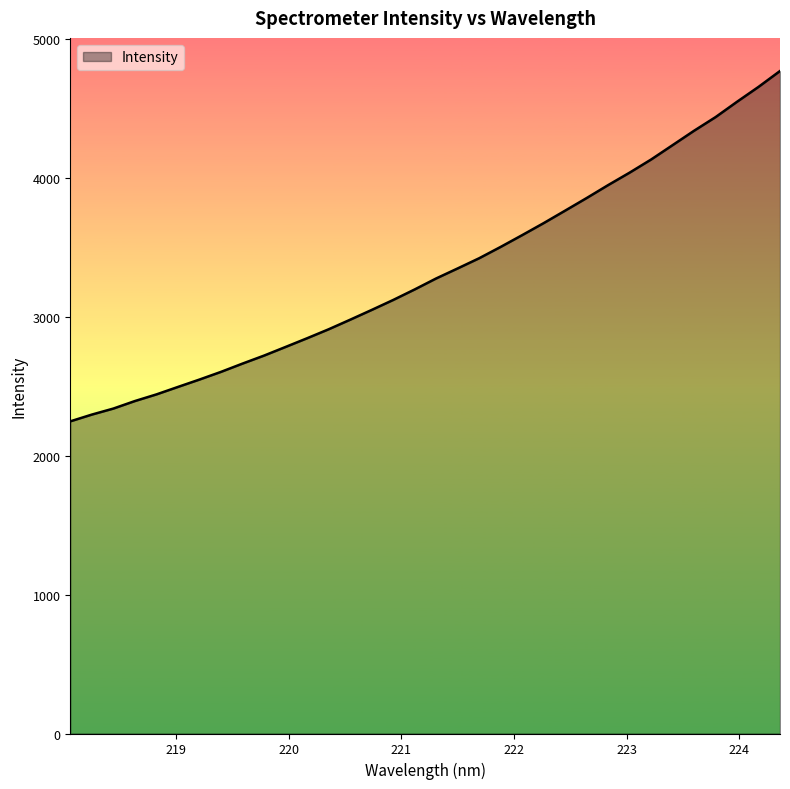

What is the greatest value displayed?

4768.4